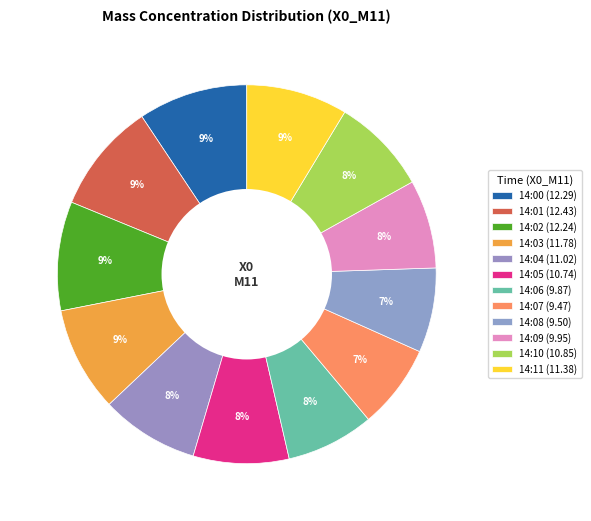

To the nearest percent, what percentage of the pie is 14:11?

9%